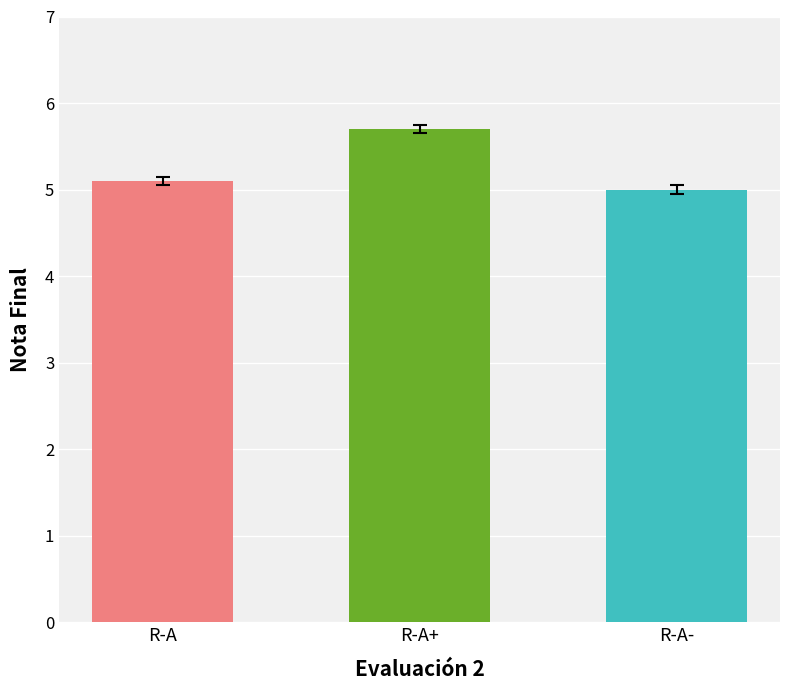

What is the sum of all values?

15.8